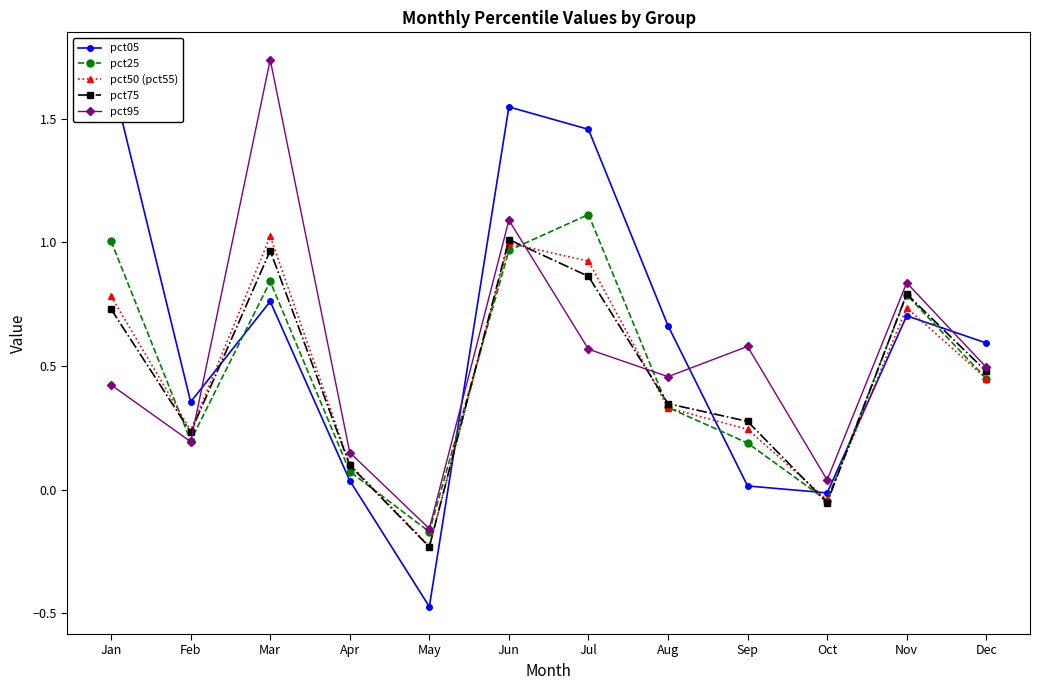

Reading left to right, extract all data points from this chart.

pct05: Jan=1.7	Feb=0.4	Mar=0.8	Apr=0.0	May=-0.5	Jun=1.5	Jul=1.5	Aug=0.7	Sep=0.0	Oct=-0.0	Nov=0.7	Dec=0.6
pct25: Jan=1.0	Feb=0.2	Mar=0.8	Apr=0.1	May=-0.2	Jun=1.0	Jul=1.1	Aug=0.3	Sep=0.2	Oct=-0.0	Nov=0.8	Dec=0.4
pct50 (pct55): Jan=0.8	Feb=0.2	Mar=1.0	Apr=0.1	May=-0.2	Jun=1.0	Jul=0.9	Aug=0.3	Sep=0.2	Oct=-0.0	Nov=0.7	Dec=0.4
pct75: Jan=0.7	Feb=0.2	Mar=1.0	Apr=0.1	May=-0.2	Jun=1.0	Jul=0.9	Aug=0.3	Sep=0.3	Oct=-0.1	Nov=0.8	Dec=0.5
pct95: Jan=0.4	Feb=0.2	Mar=1.7	Apr=0.2	May=-0.2	Jun=1.1	Jul=0.6	Aug=0.5	Sep=0.6	Oct=0.0	Nov=0.8	Dec=0.5